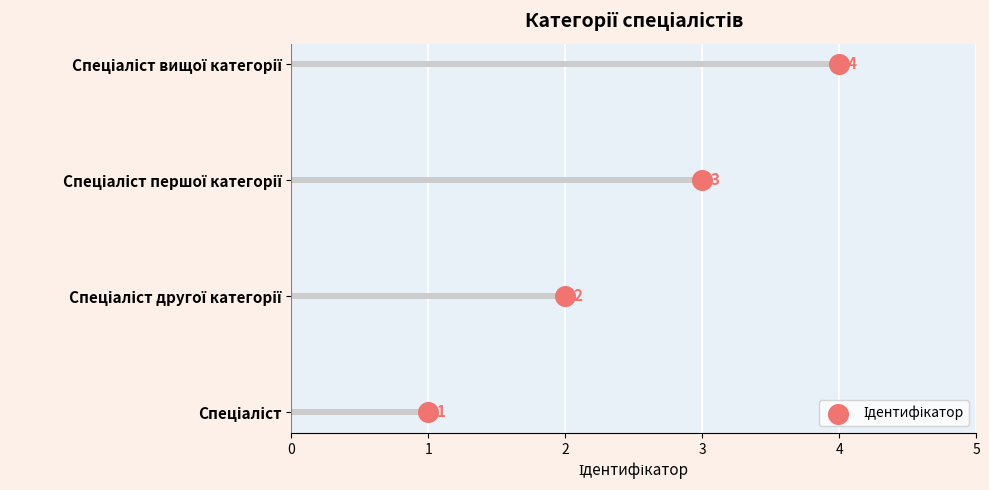

What is the change in value from 2 to 4?

+2